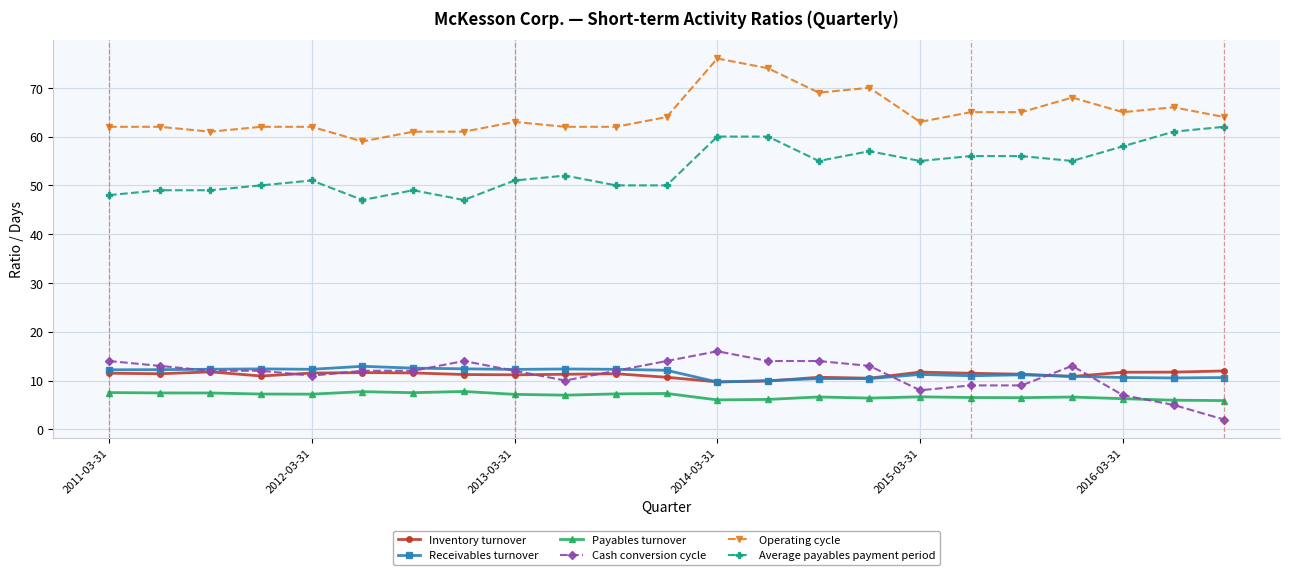

True or false: Average payables payment period and Inventory turnover intersect in this chart.

False